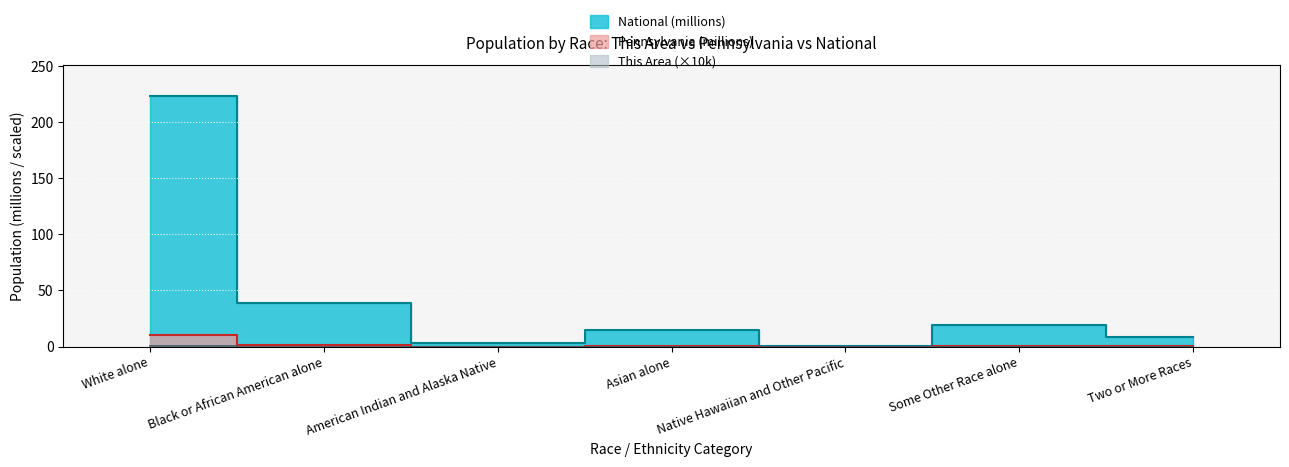

Is the value of National at Black or African American alone greater than the value of This Area at Native Hawaiian and Other Pacific?

Yes